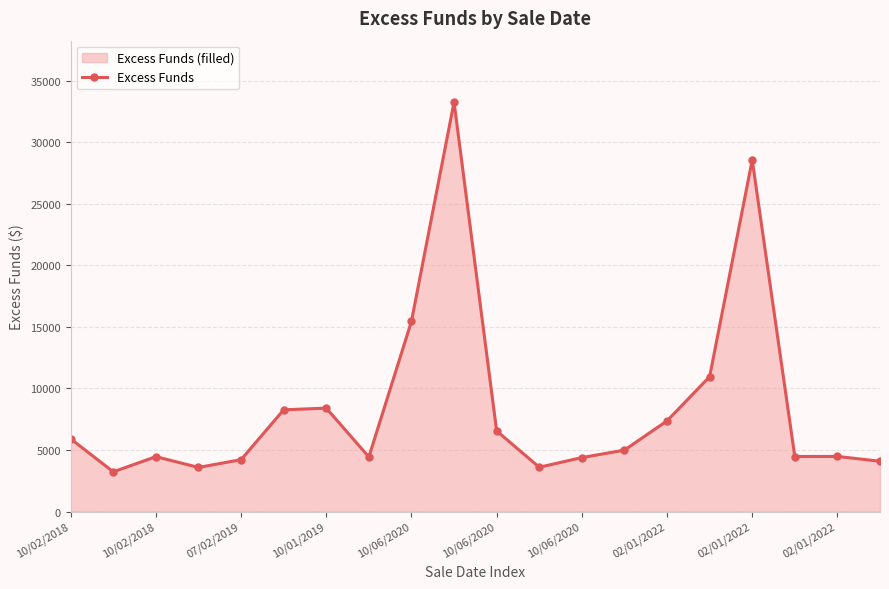

True or false: the data shows 28559.1 at 02/01/2022.

True